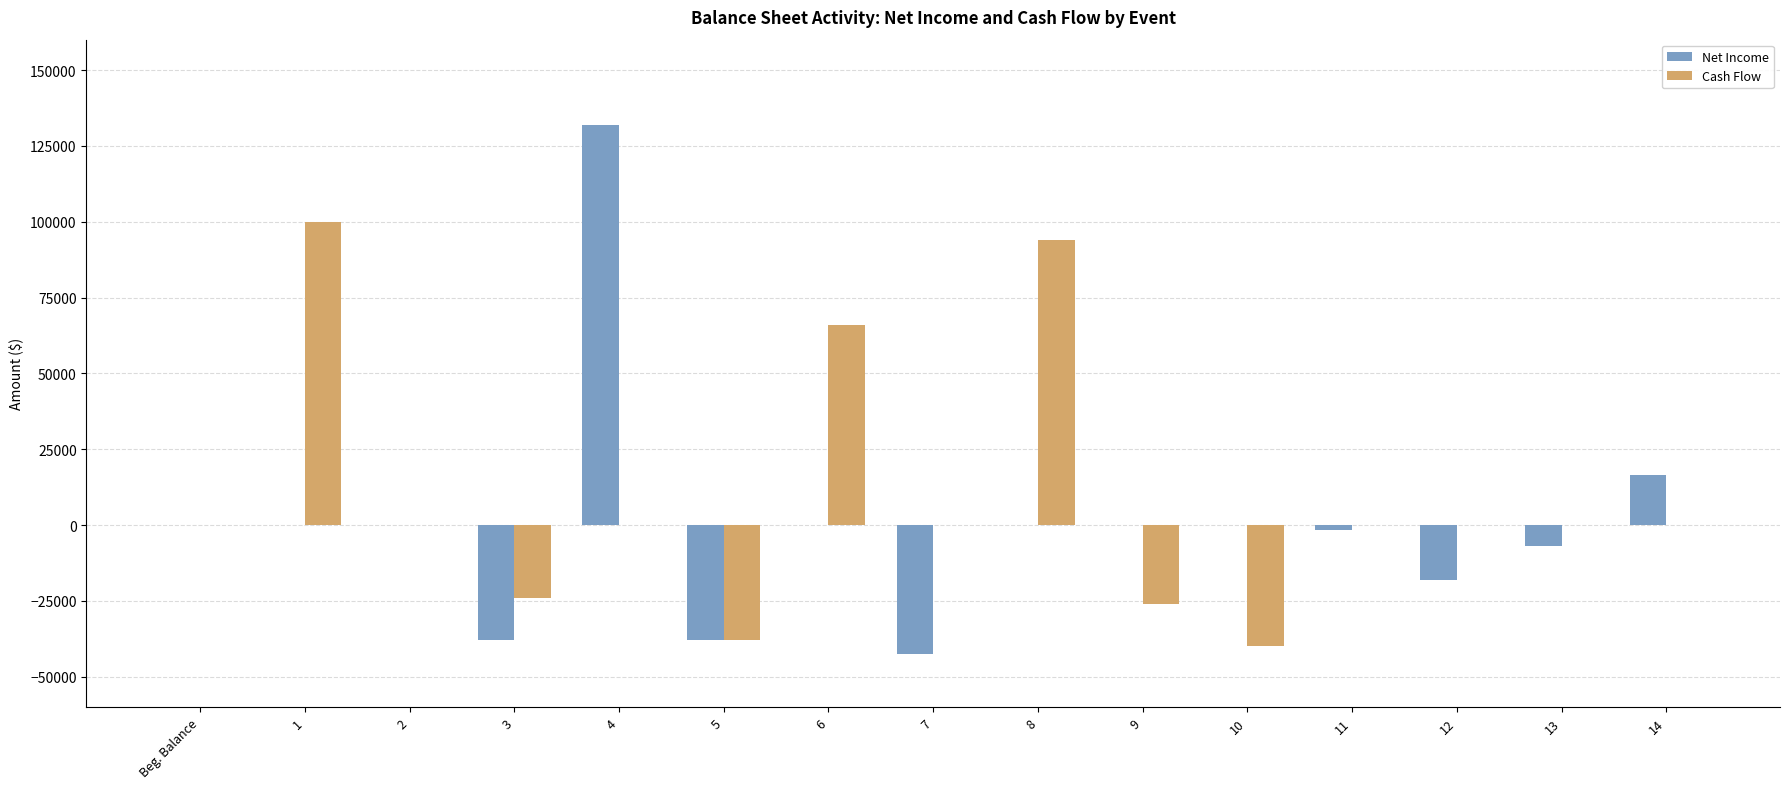

Which series has the largest total across all categories?

Cash Flow